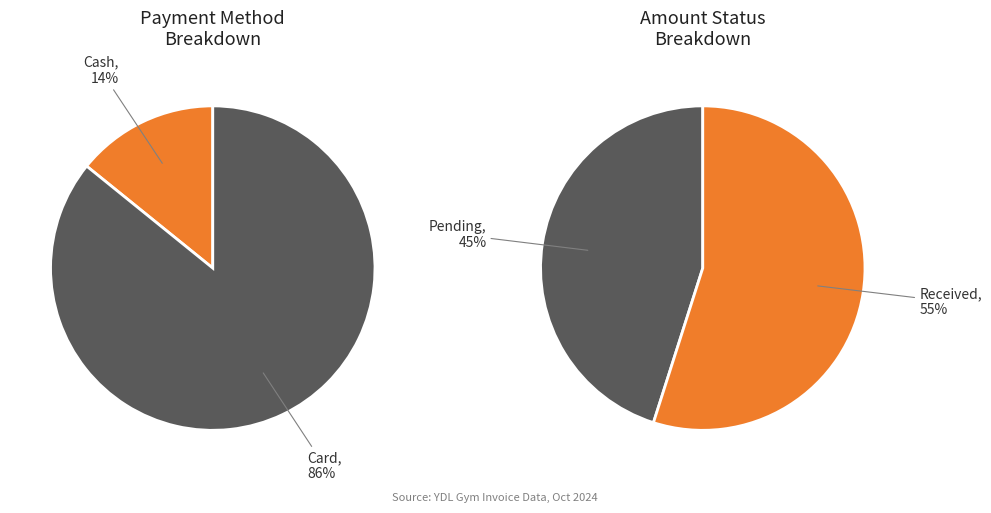

Is there any slice that represents more than half of the pie?

Yes